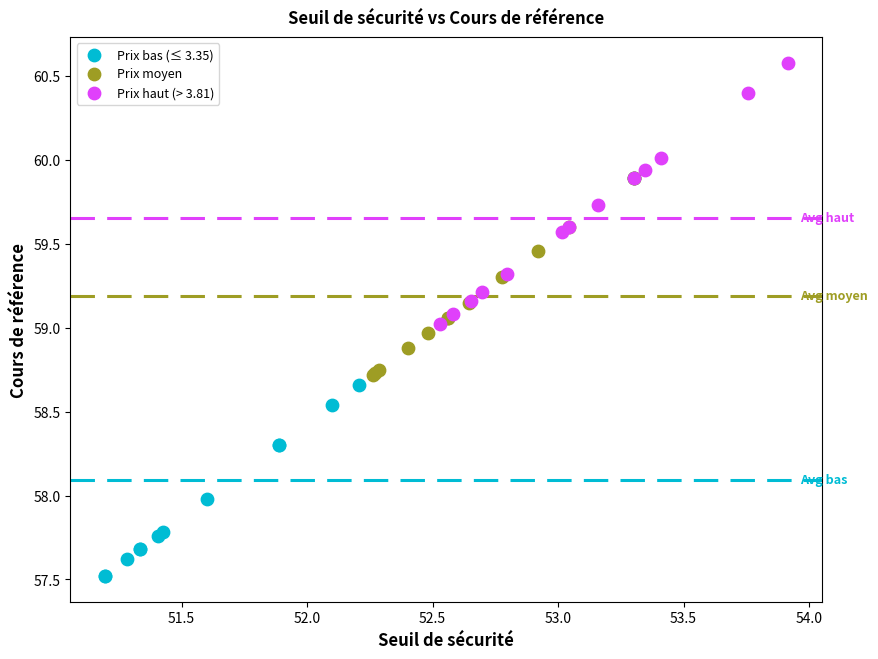

Which series has the largest Y range (max minus min)?

Prix bas (≤ 3.35)